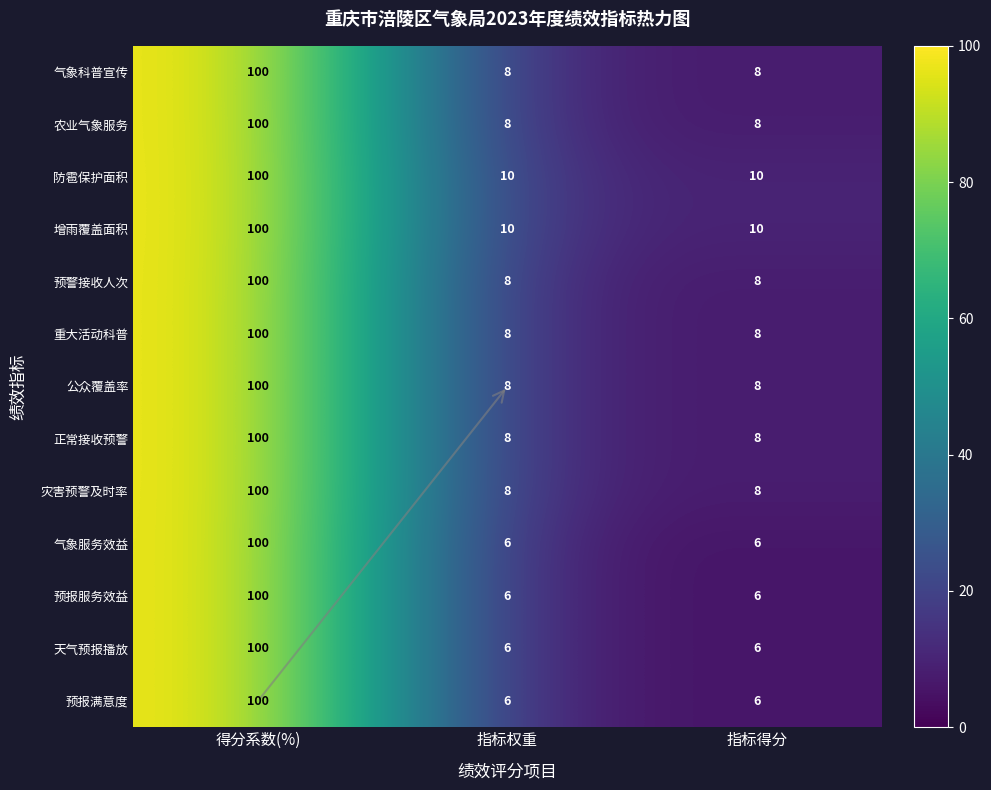

What is the approximate value of 增雨覆盖面积 at 指标权重, to the nearest 10?

10